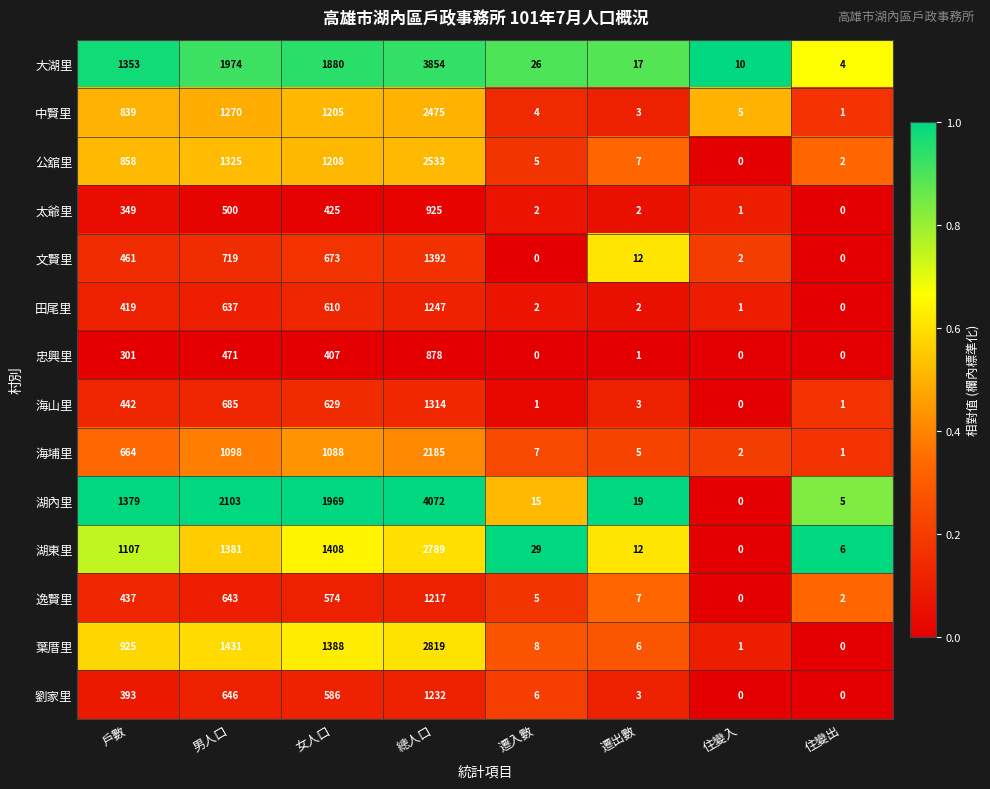

At 戶數, list the series in order from smallest to largest.

忠興里, 太爺里, 劉家里, 田尾里, 逸賢里, 海山里, 文賢里, 海埔里, 中賢里, 公舘里, 葉厝里, 湖東里, 大湖里, 湖內里